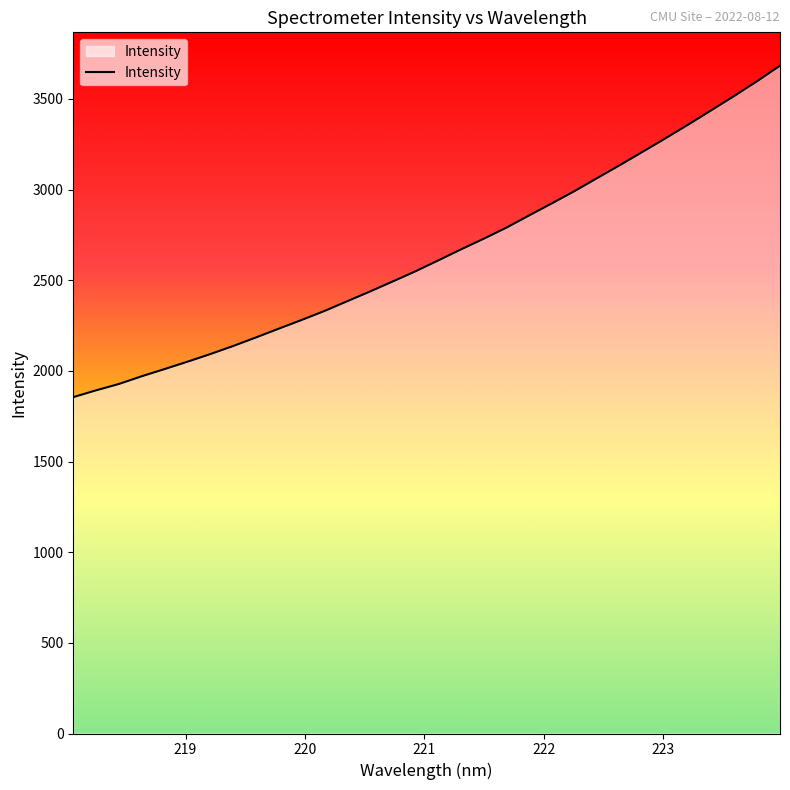

What is the greatest value displayed?

3683.0